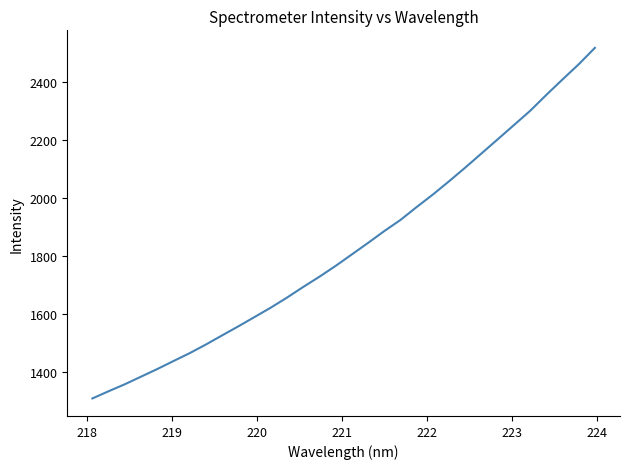

What is the smallest value displayed?

1307.5